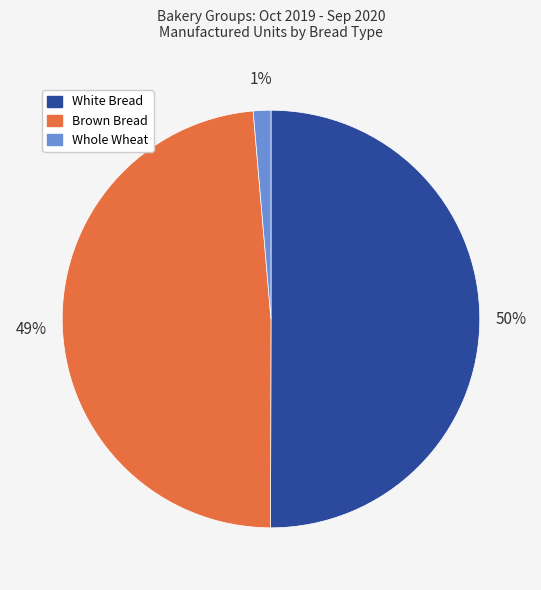

To the nearest percent, what percentage of the pie is Whole Wheat?

1%